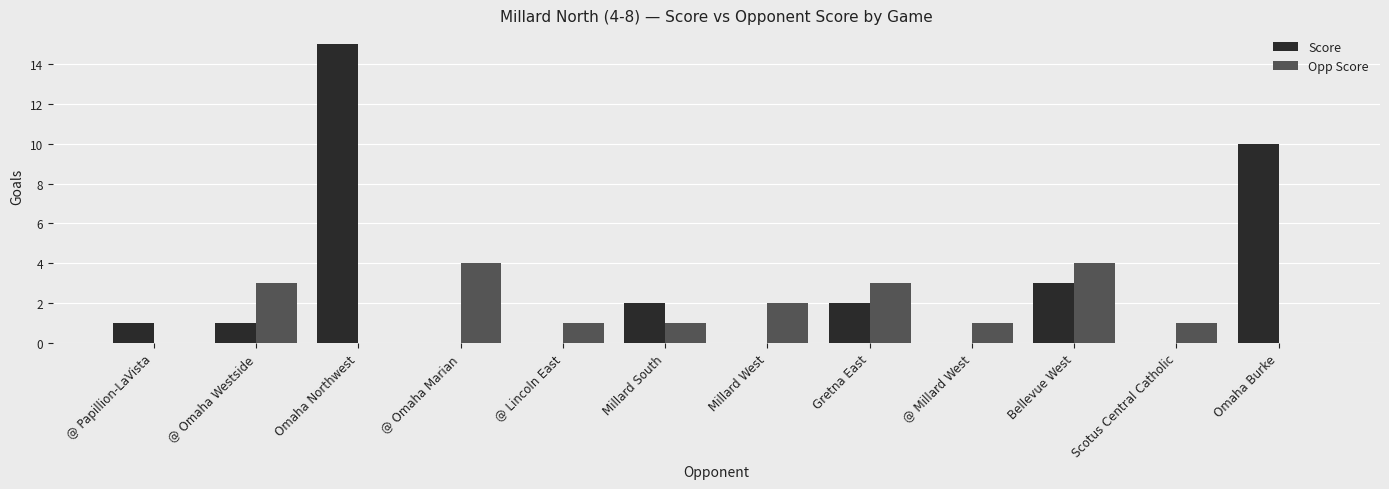

What is the sum of all Score values?

34